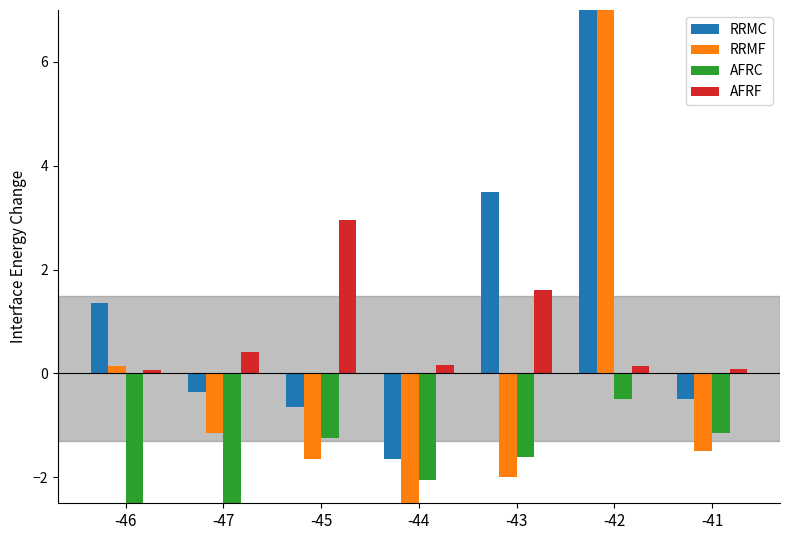

How many values in the RRMF series are below -1?

5